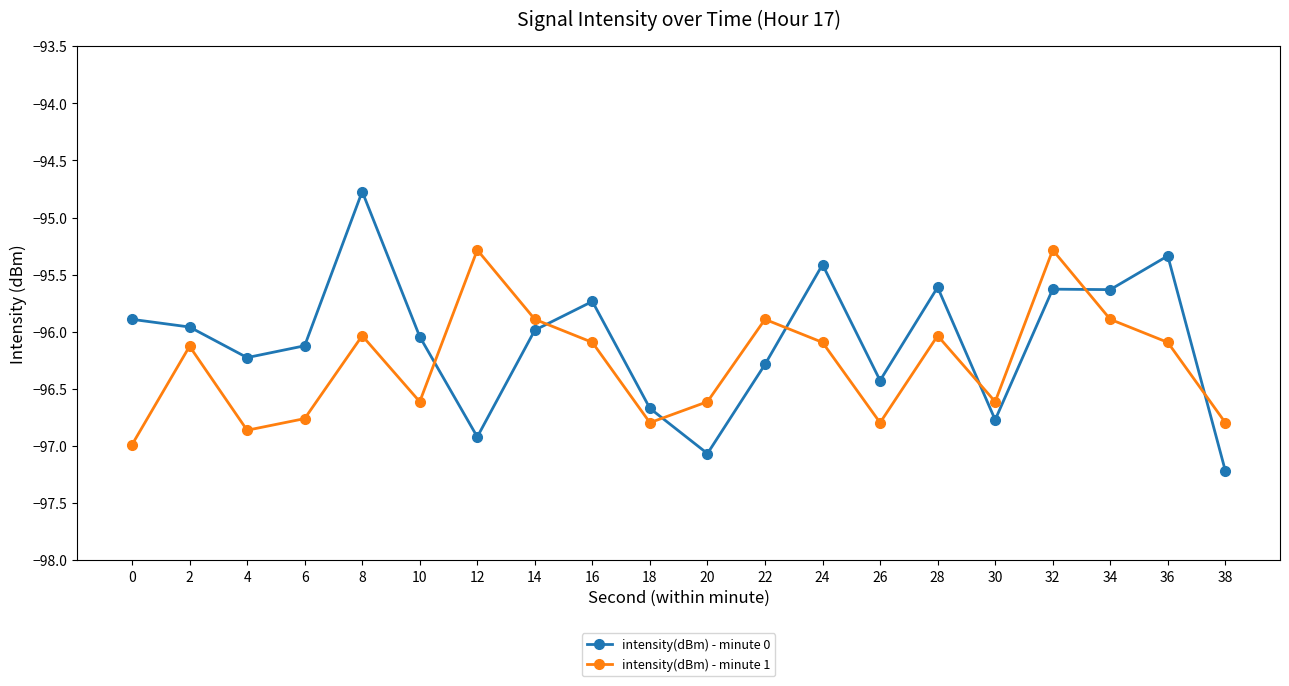

What is the difference between the intensity(dBm) - minute 1 values at 18 and 10?

0.2